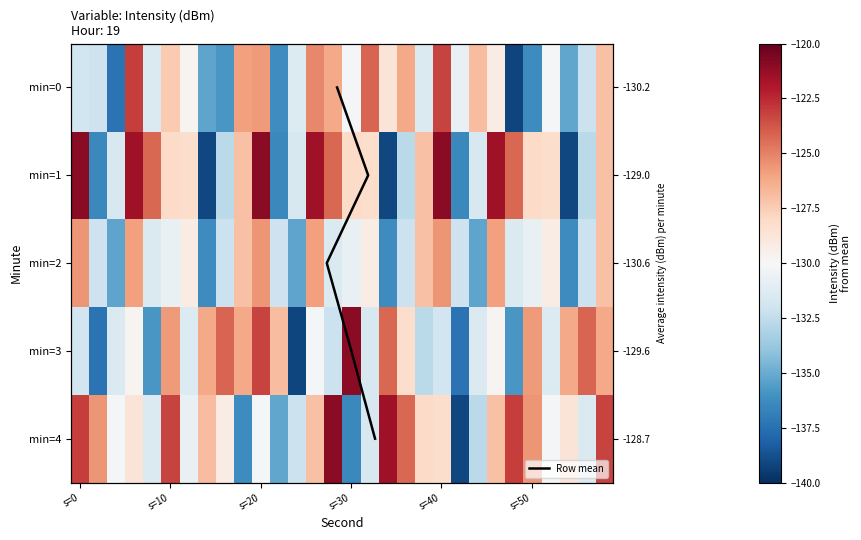

Rank the series by their maximum value, from lowest to highest.

2, 0, 1, 3, 4